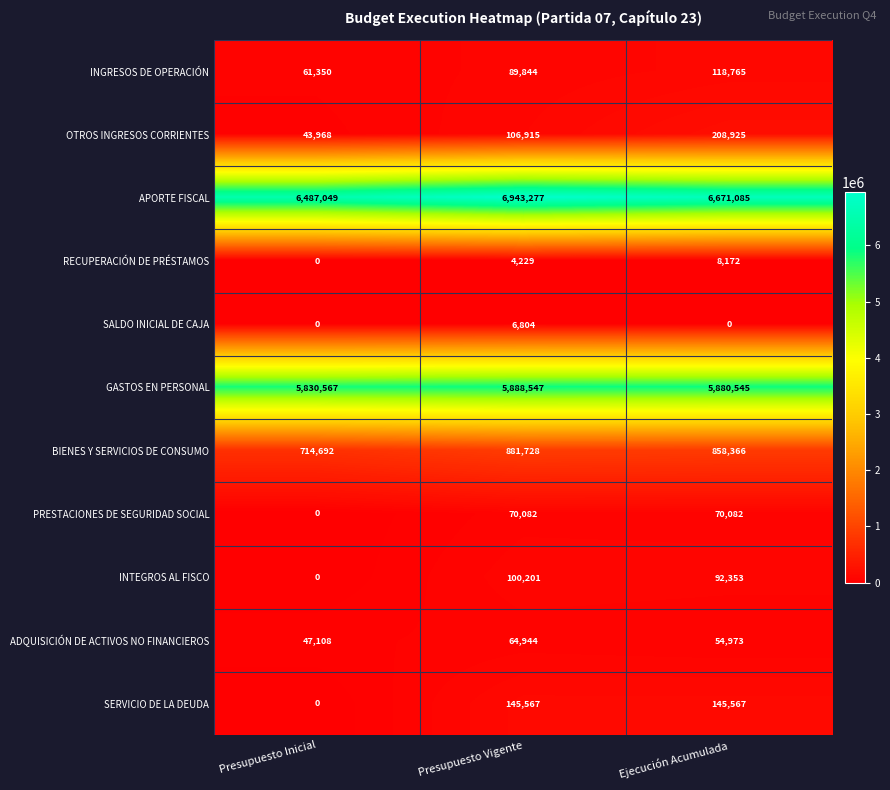

The RECUPERACIÓN DE PRÉSTAMOS series shows 14111 at Ejecución Acumulada. True or false?

False